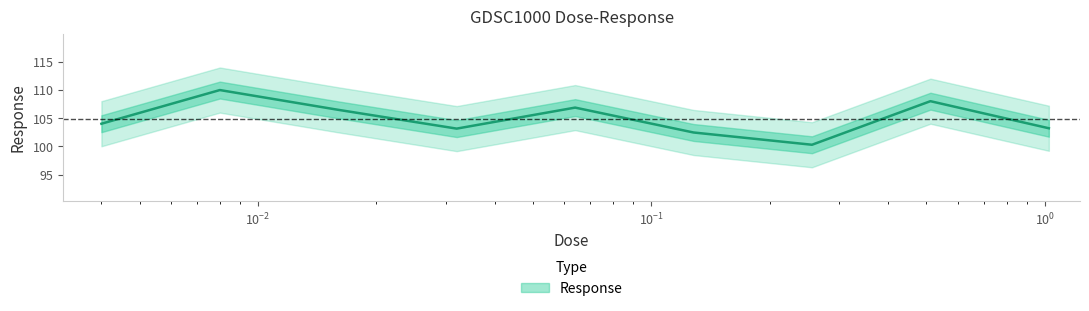

At which label is the value closest to 105?

0.004